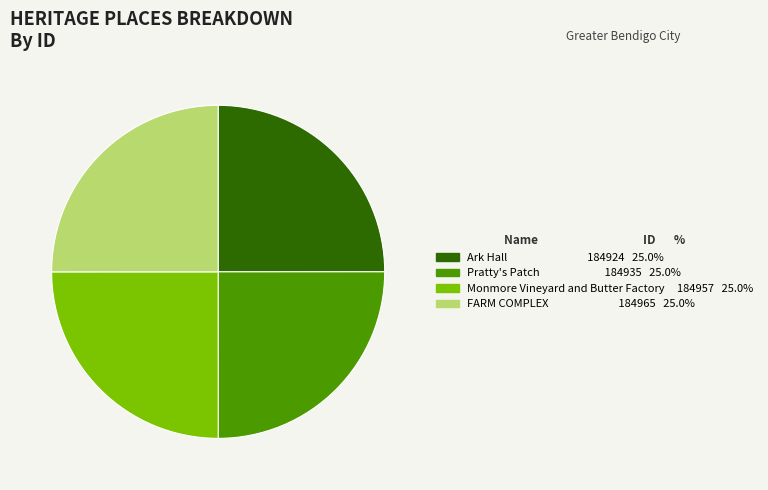

How many segments does this pie chart have?

4